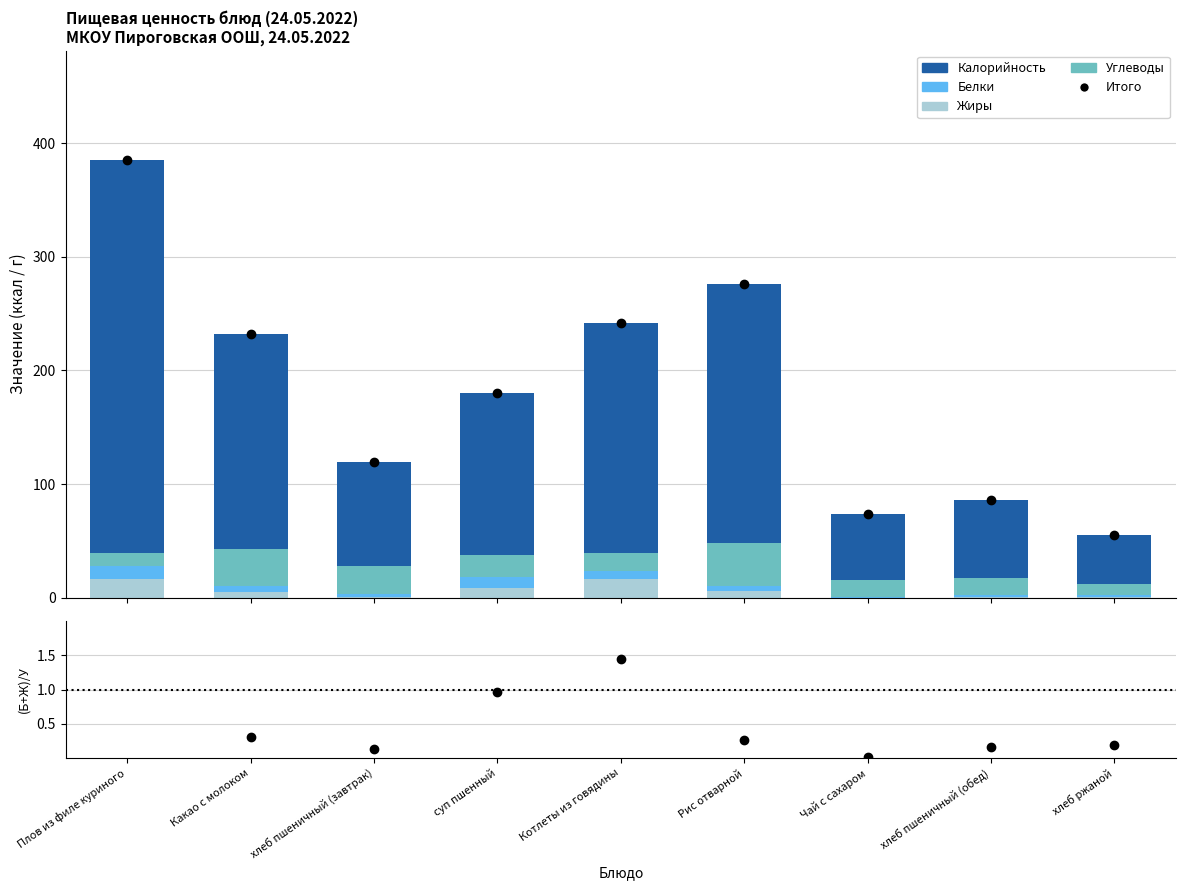

What is the label of the 3rd bar from the right?

Чай с сахаром